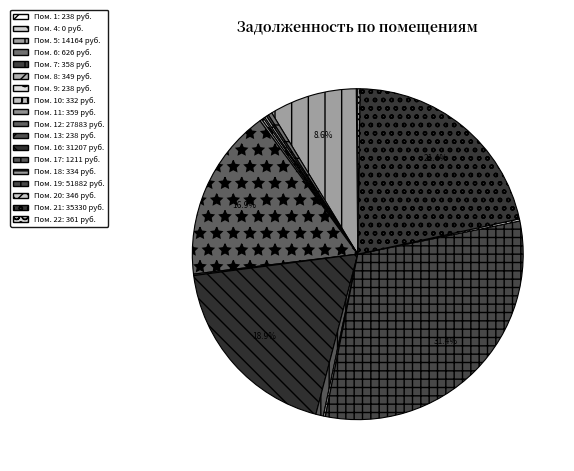

To the nearest percent, what is the average slice percentage?

5%